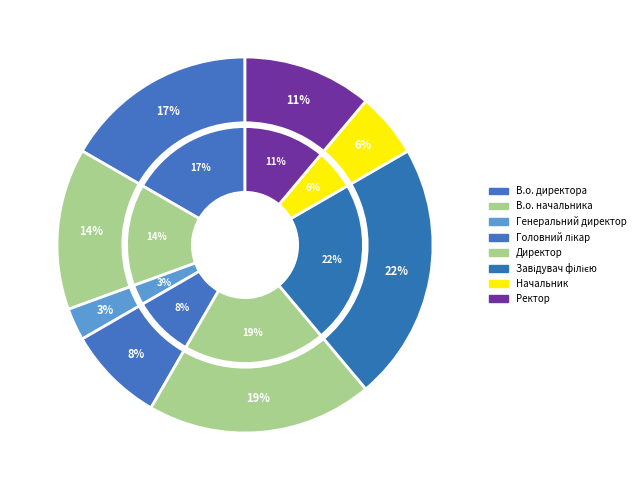

Rank the categories by value from lowest to highest.

Генеральний директор, Начальник, Головний лікар, Ректор, В.о. начальника, В.о. директора, Директор, Завідувач філією